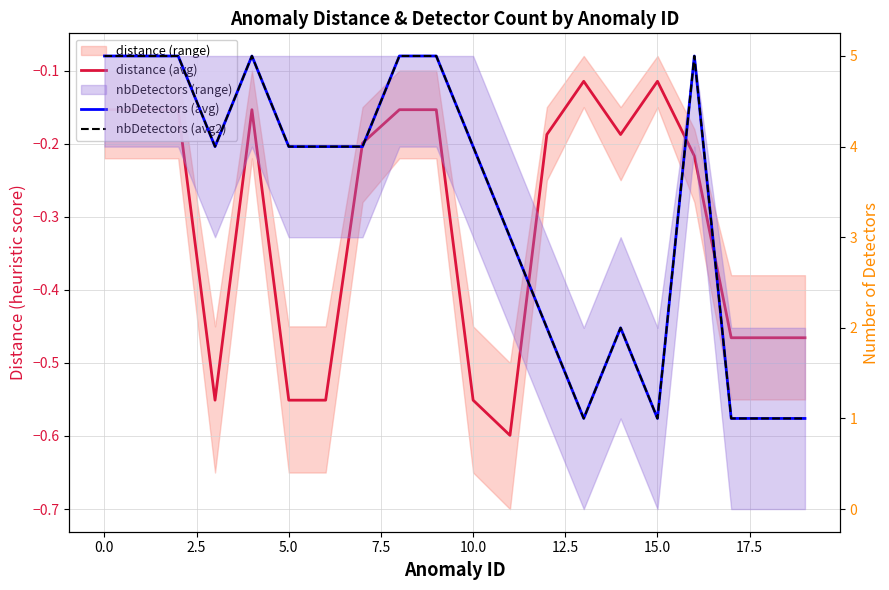

Which series has the largest total across all categories?

nbDetectors (avg)